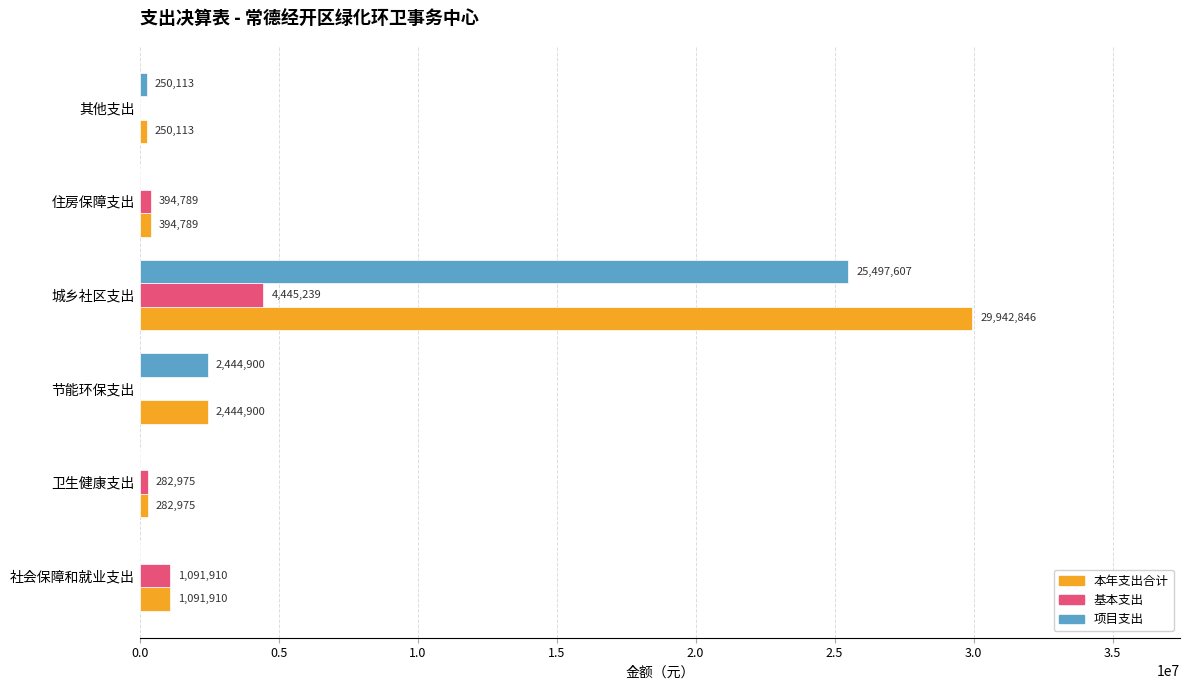

Which label corresponds to the largest value in the chart?

城乡社区支出